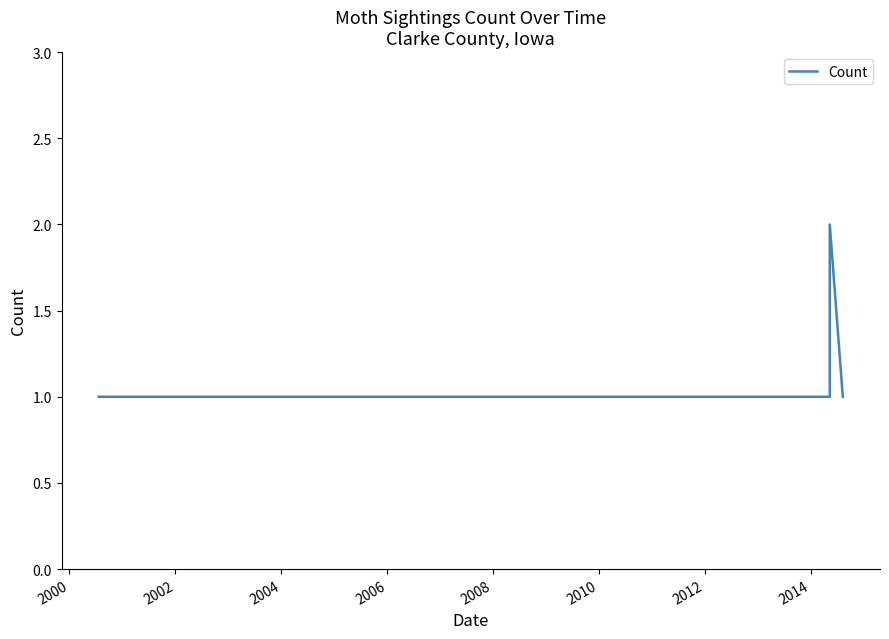

How many interior local peaks (higher than both neighbors) does the data have?

1